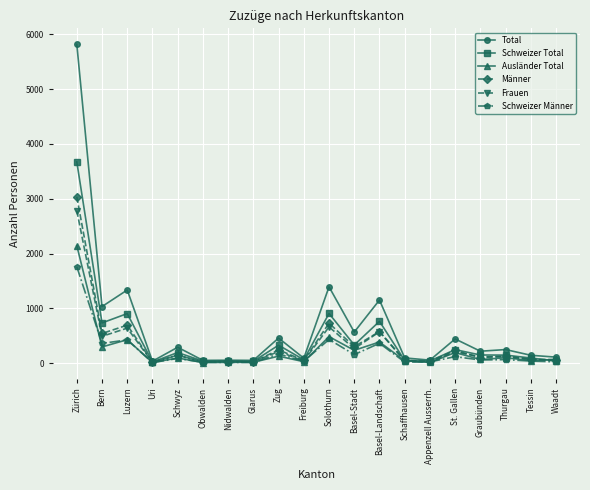

What is the sum of all Total values?

13674